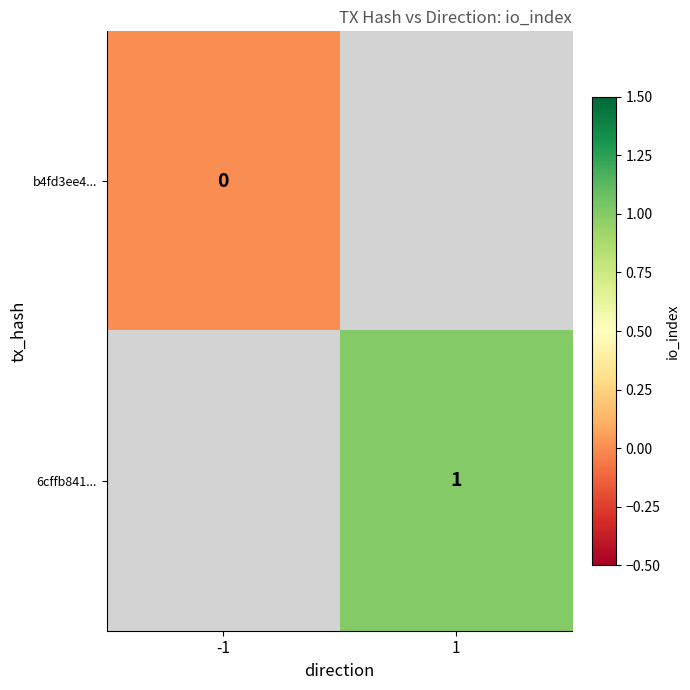

How many data points does each series have?

2